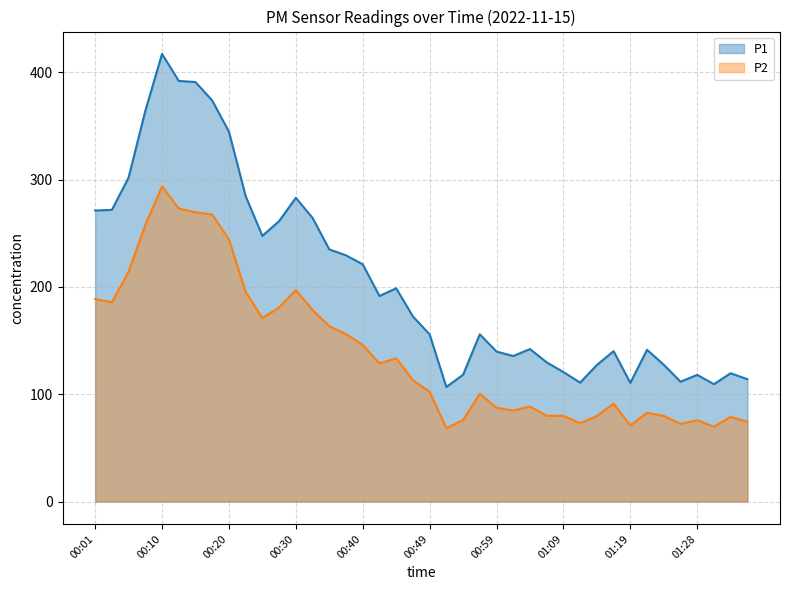

True or false: P2 has more than 0 interior local peaks.

True